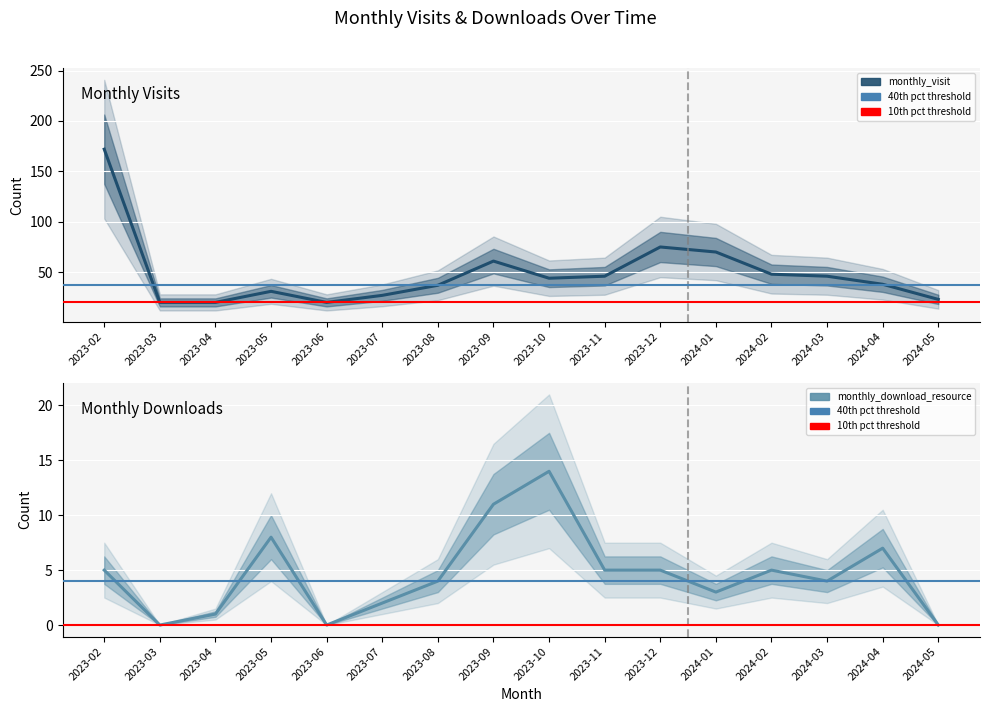

How many lines are shown in the chart?

2